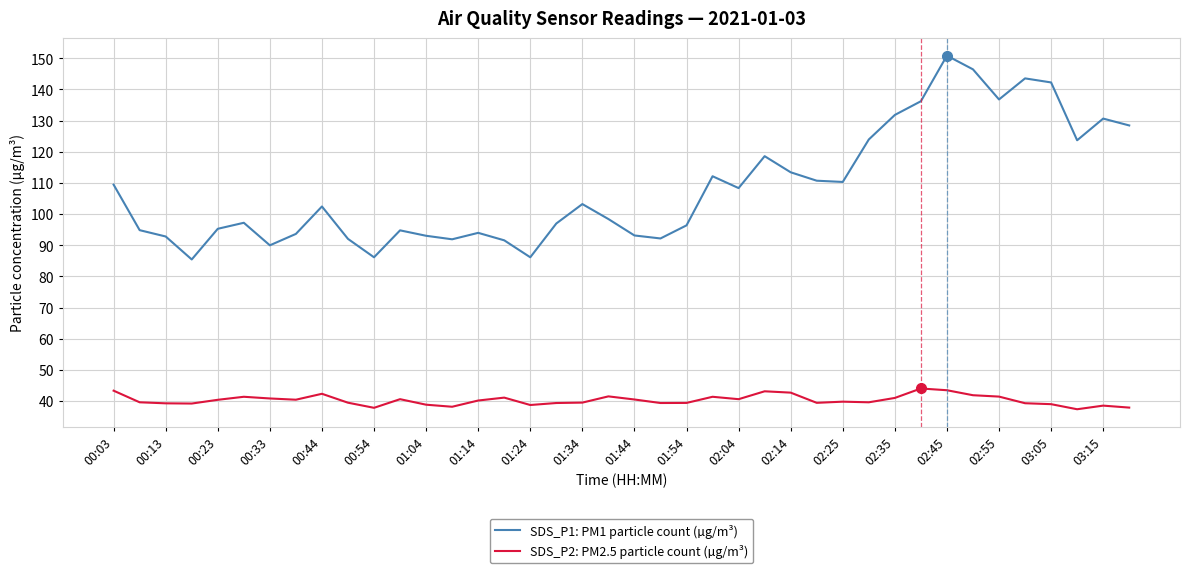

Which series has the largest total across all categories?

SDS_P1: PM1 particle count (µg/m³)